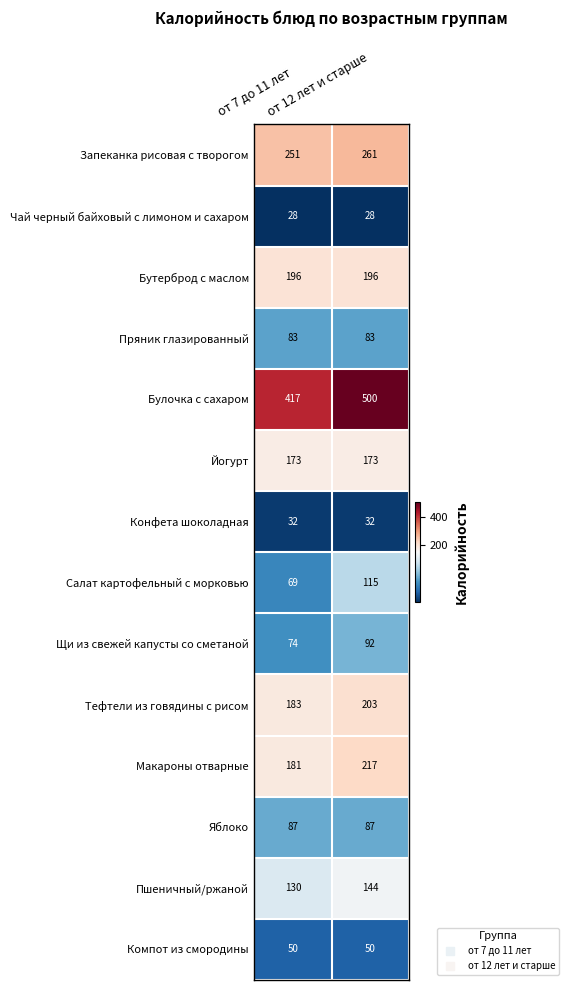

What is the sum of all Макароны отварные values?

398